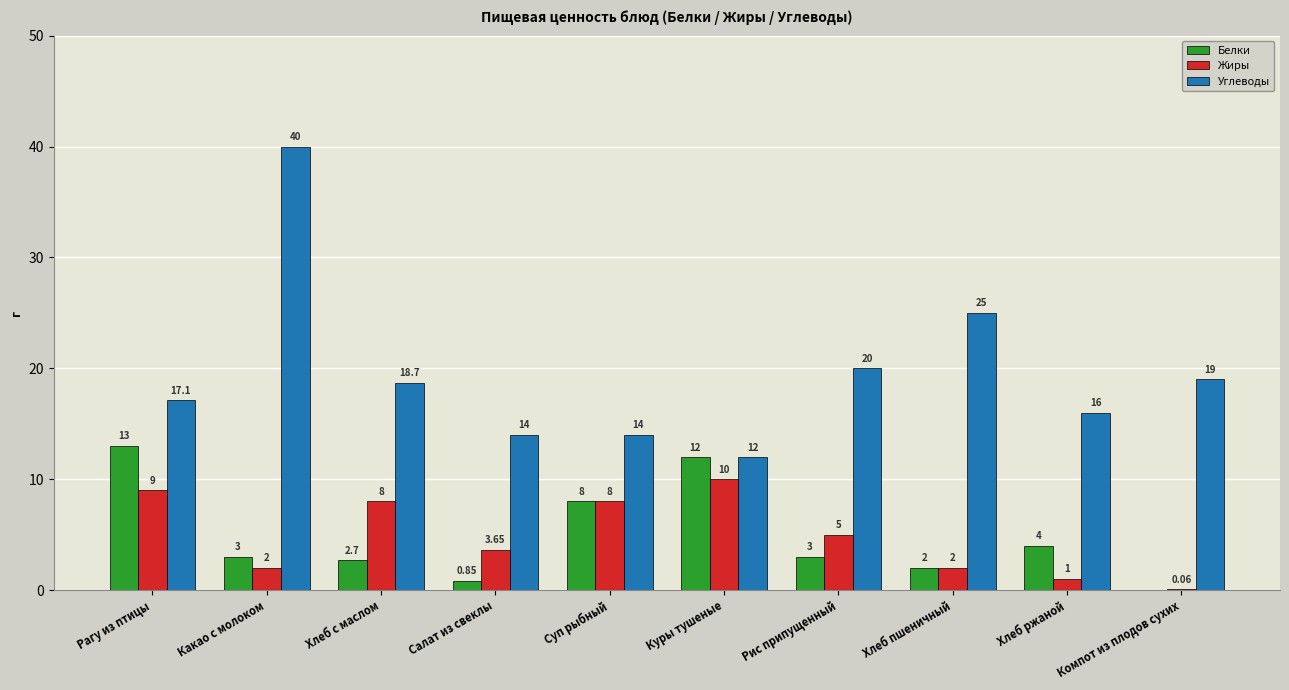

At which category is the sum across all series the highest?

Какао с молоком